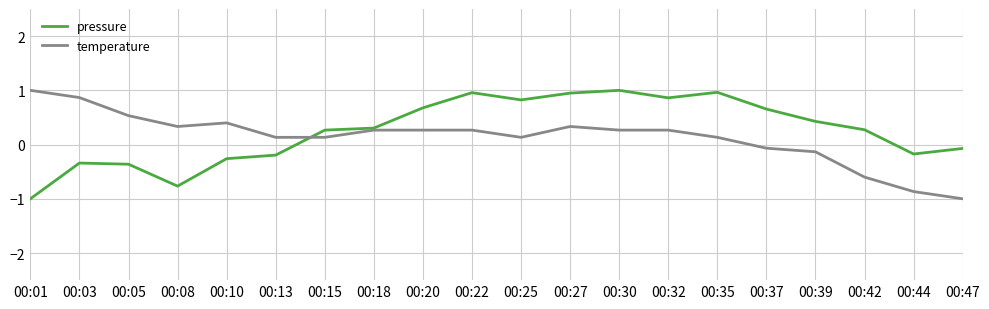

At 00:37, list the series in order from largest to smallest.

pressure, temperature